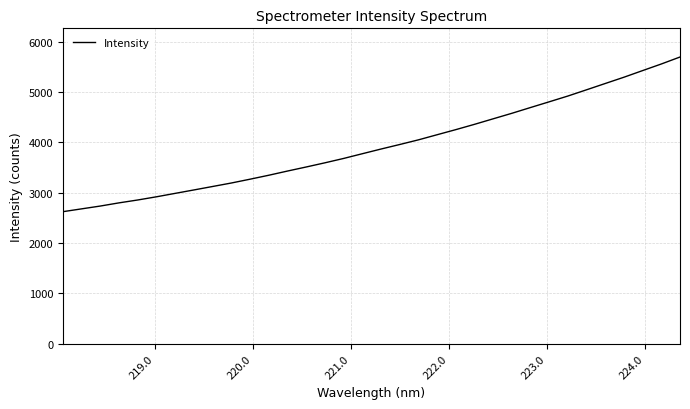

What is the greatest value displayed?

5696.0